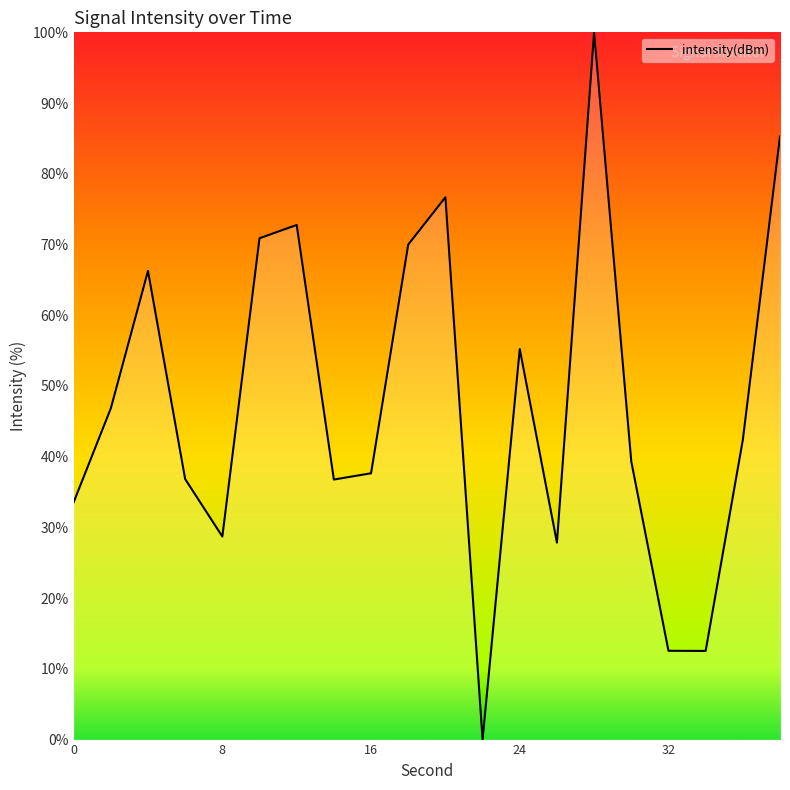

What is the greatest value displayed?

100.0